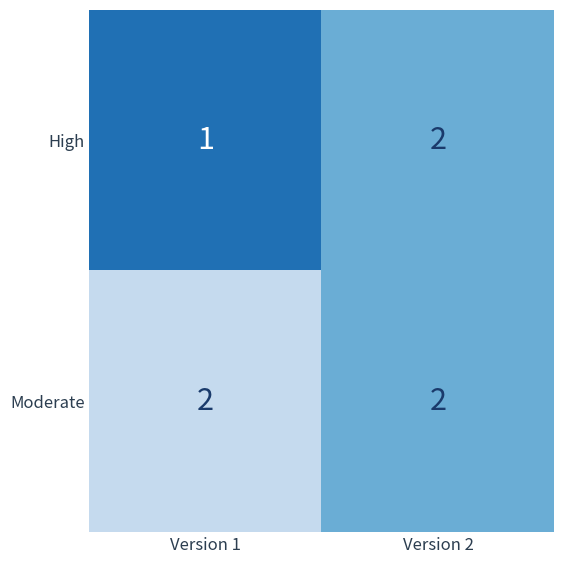

Reading left to right, what are all the values shown in this chart?

High: Version 1=1	Version 2=2
Moderate: Version 1=2	Version 2=2